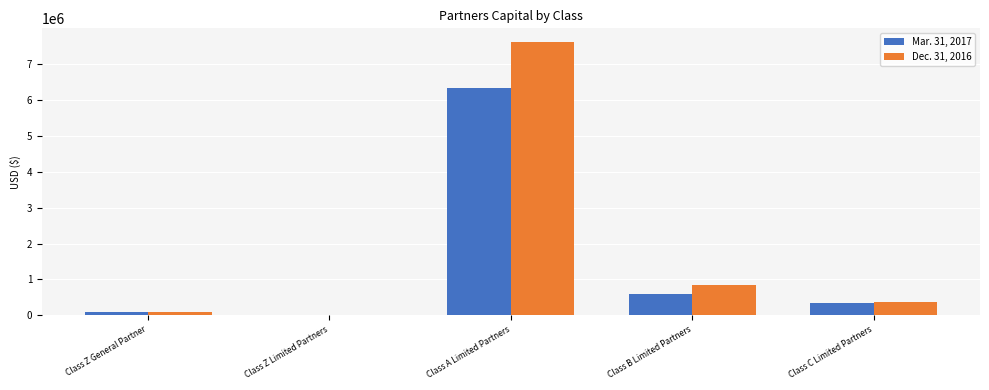

At which category is the sum across all series the highest?

Class A Limited Partners